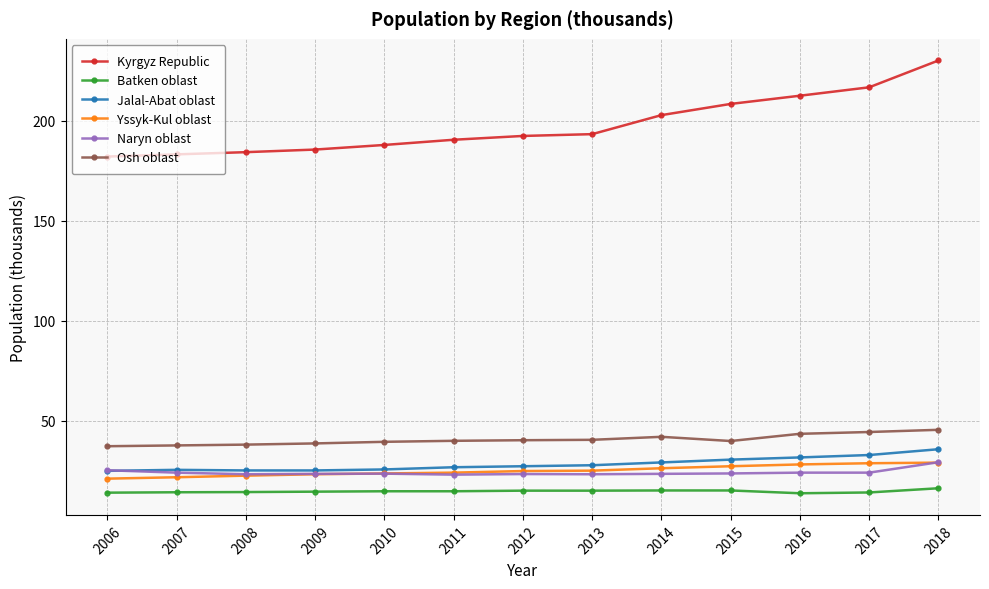

Which category has the highest value across all series?

2018